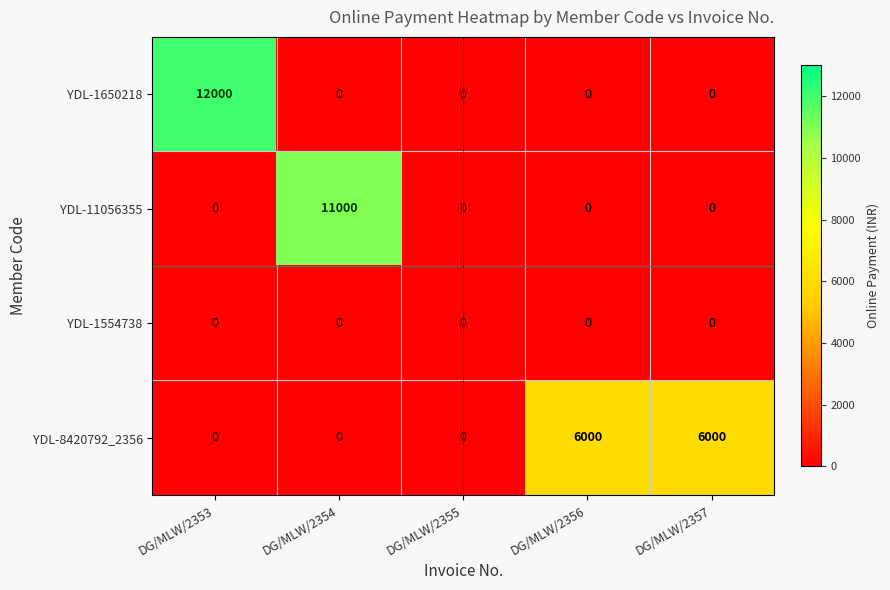

At which category does the chart reach its peak across all series?

DG/MLW/2353